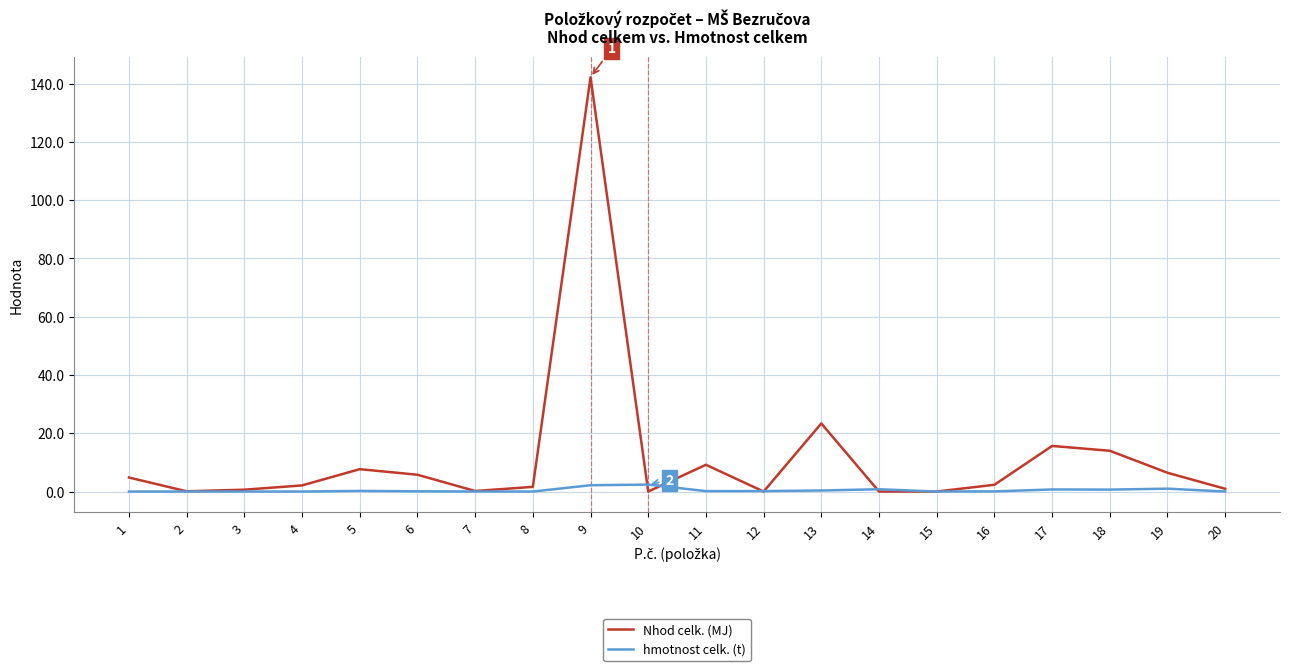

Rank the series by their maximum value, from lowest to highest.

hmotnost celk. (t), Nhod celk. (MJ)